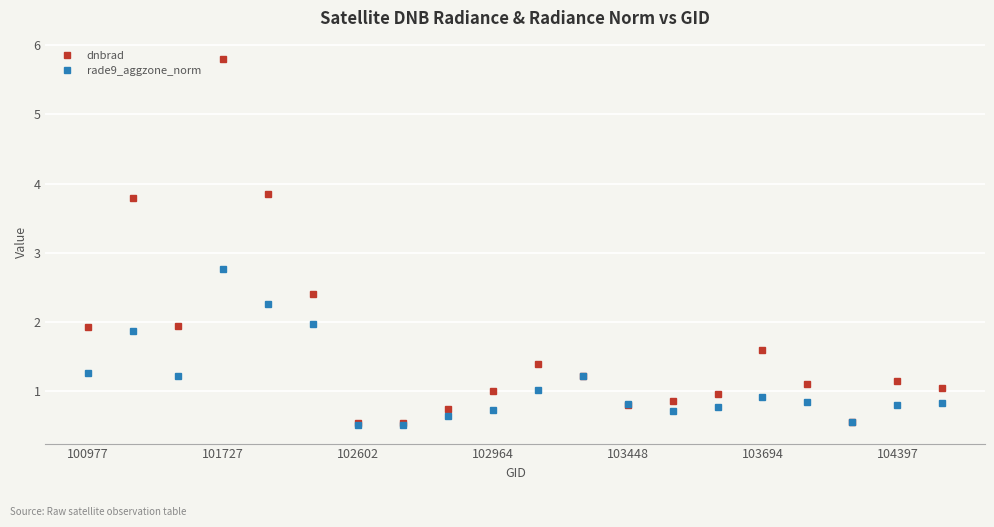

Which series has the widest spread of values?

dnbrad